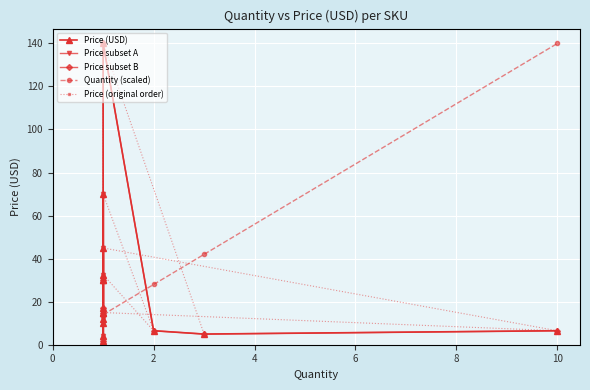

How many data points does each series have?

16